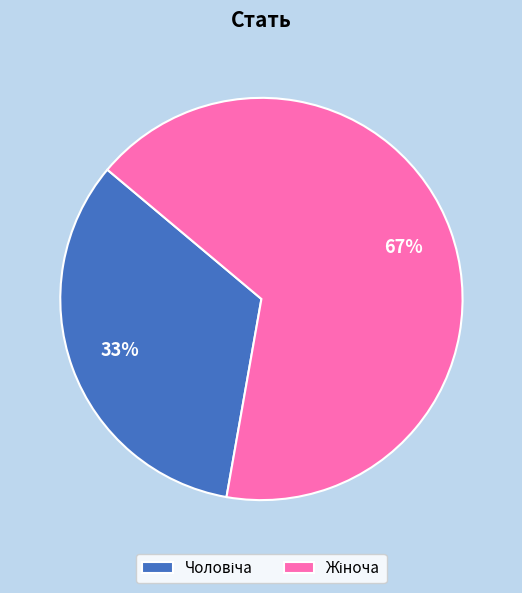

Does any single category account for the majority?

Yes